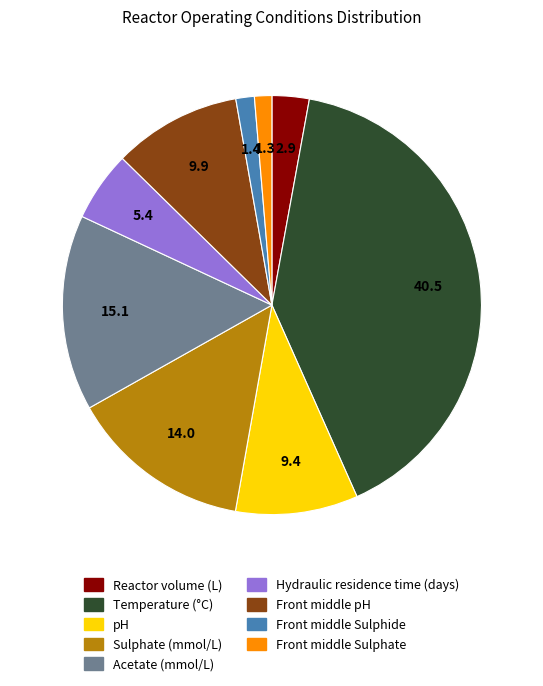

Approximately how many times larger is the value at Sulphate (mmol/L) compared to Front middle Sulphide?

9.9